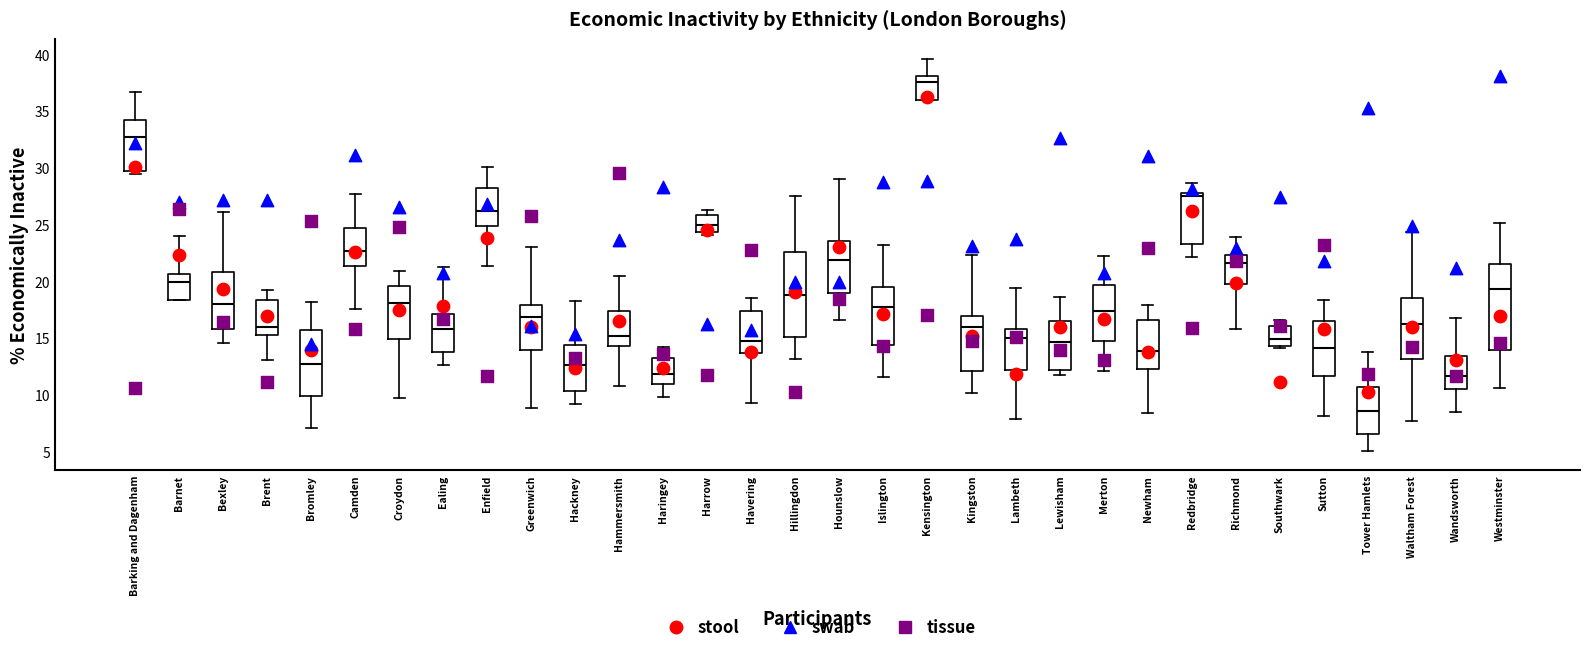

Where is the lower edge of the box for Redbridge on the y-axis? The values are not printed on the chart, so give them approximately, as read against the axis.

23.5